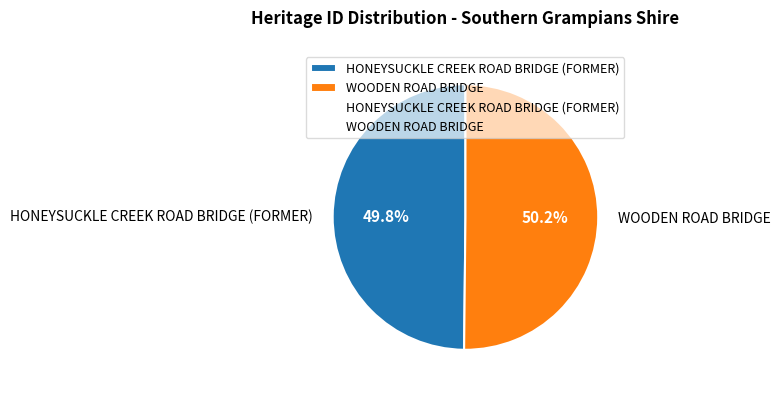

To the nearest percent, what percentage of the pie is WOODEN ROAD BRIDGE?

50%